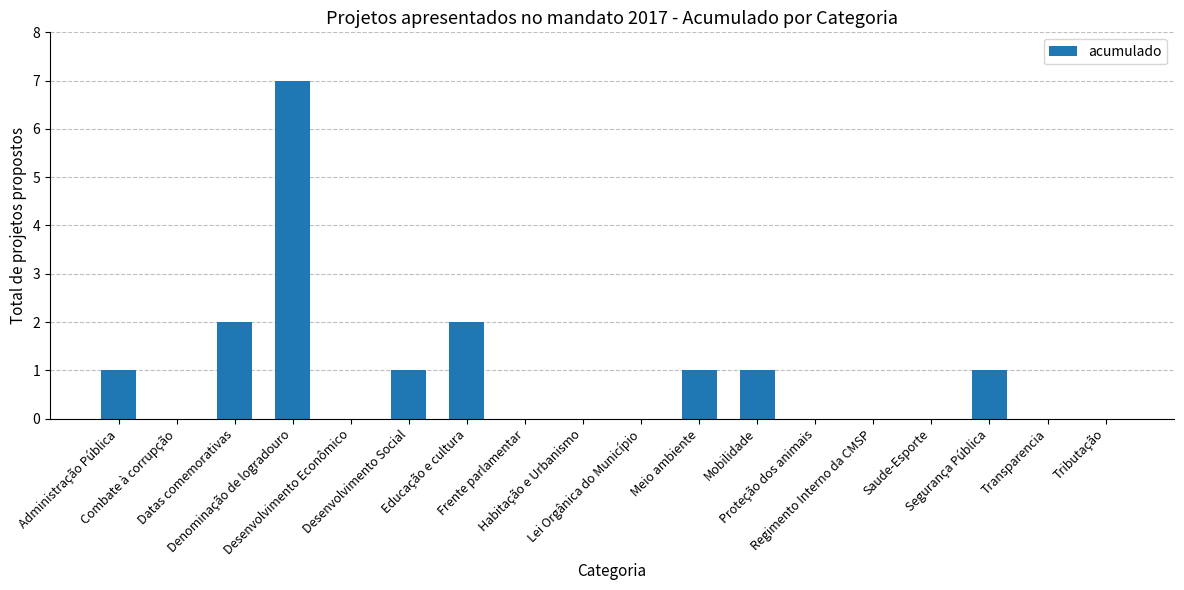

What is the greatest value displayed?

7